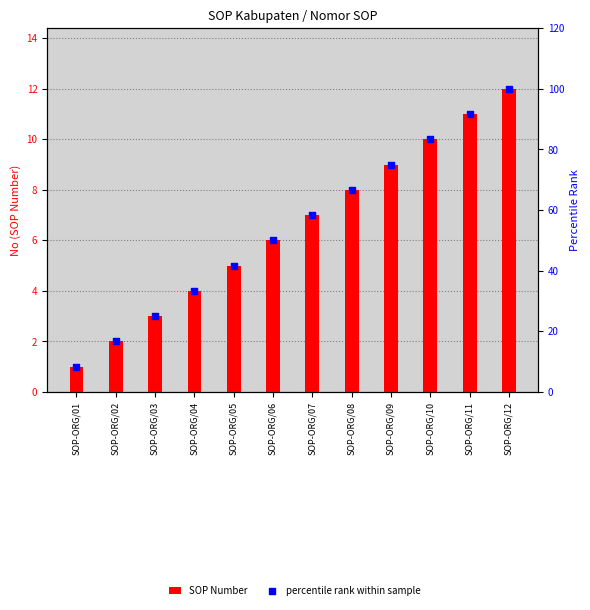

Which series has the widest spread of Y values?

percentile rank within sample